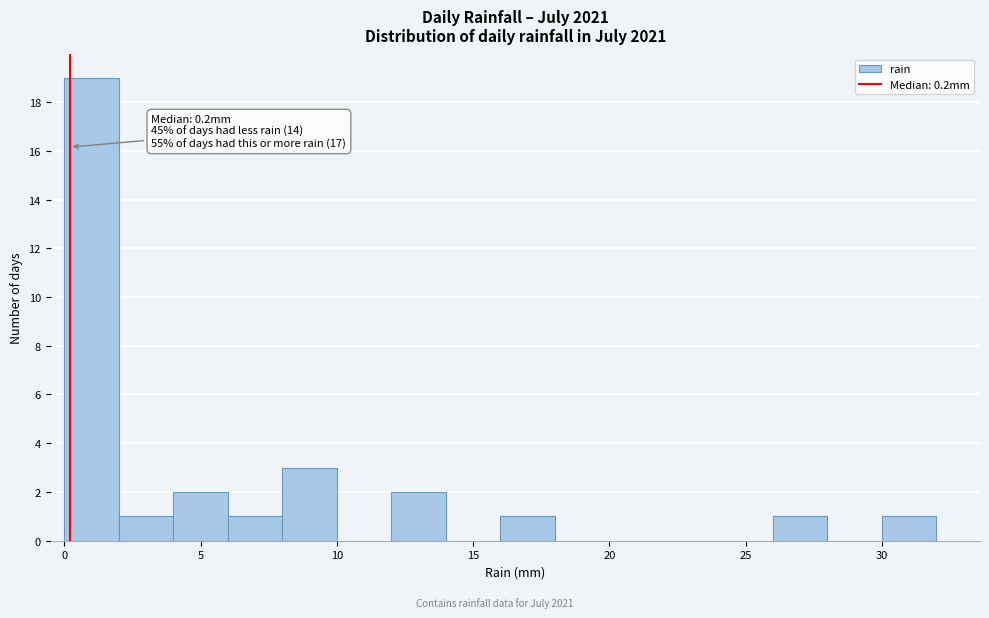

Over which range of the x-axis is the bar tallest?

0 to 2